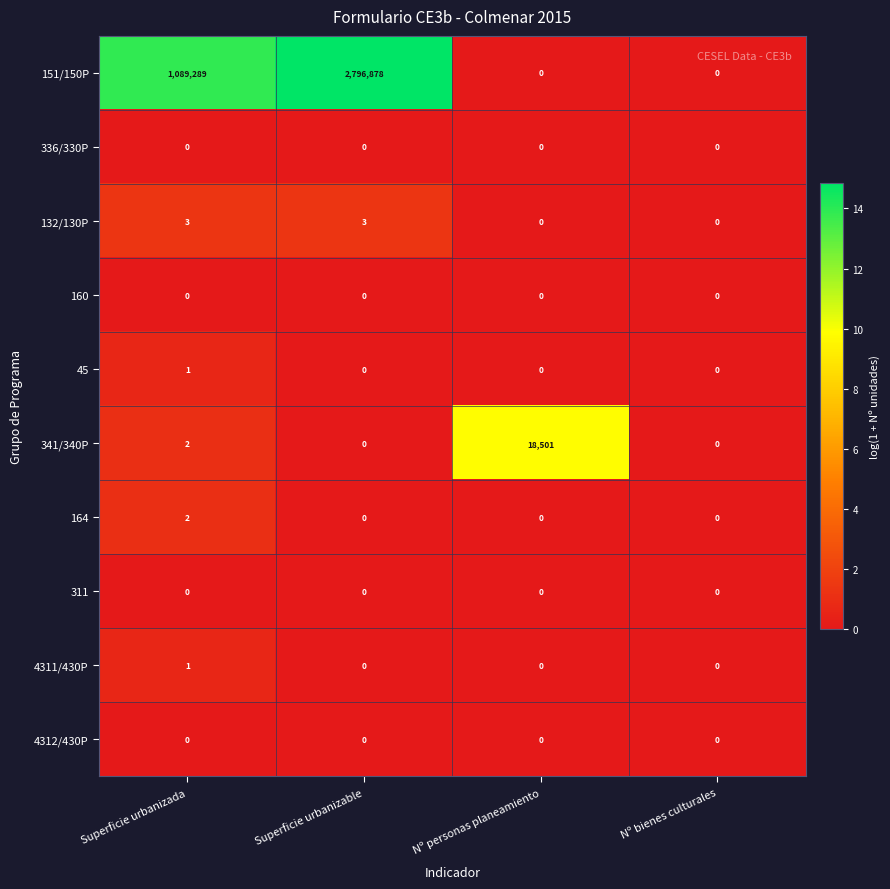

What is the average value of the 341/340P series?

4626